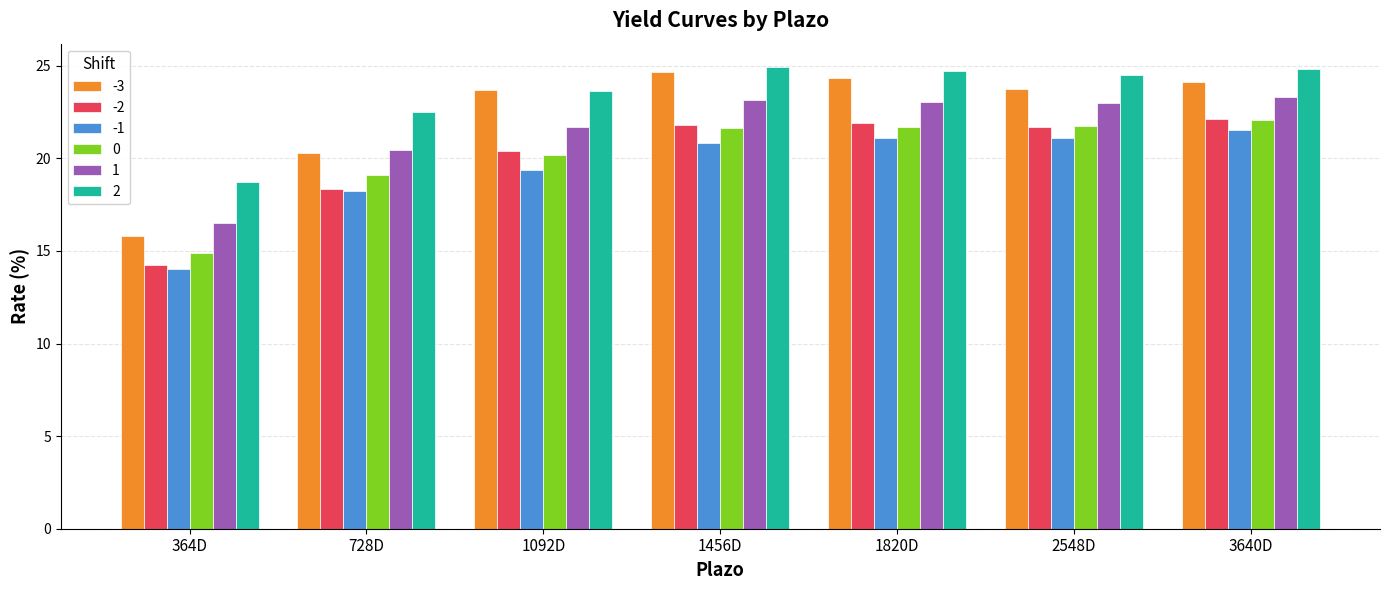

What is the label of the 6th bar from the right?

728D